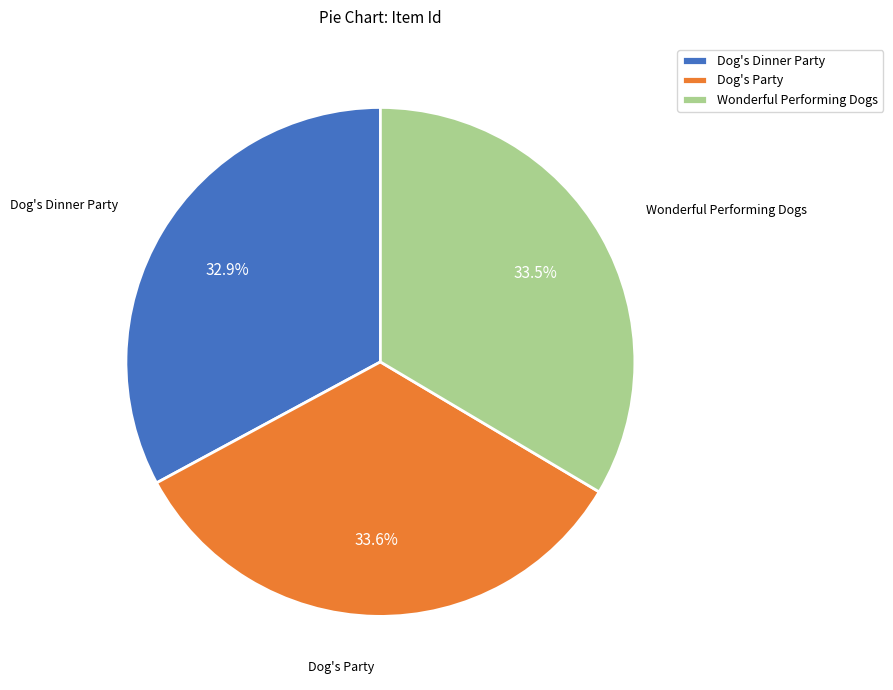

To the nearest percent, what portion does Dog's Dinner Party represent?

33%